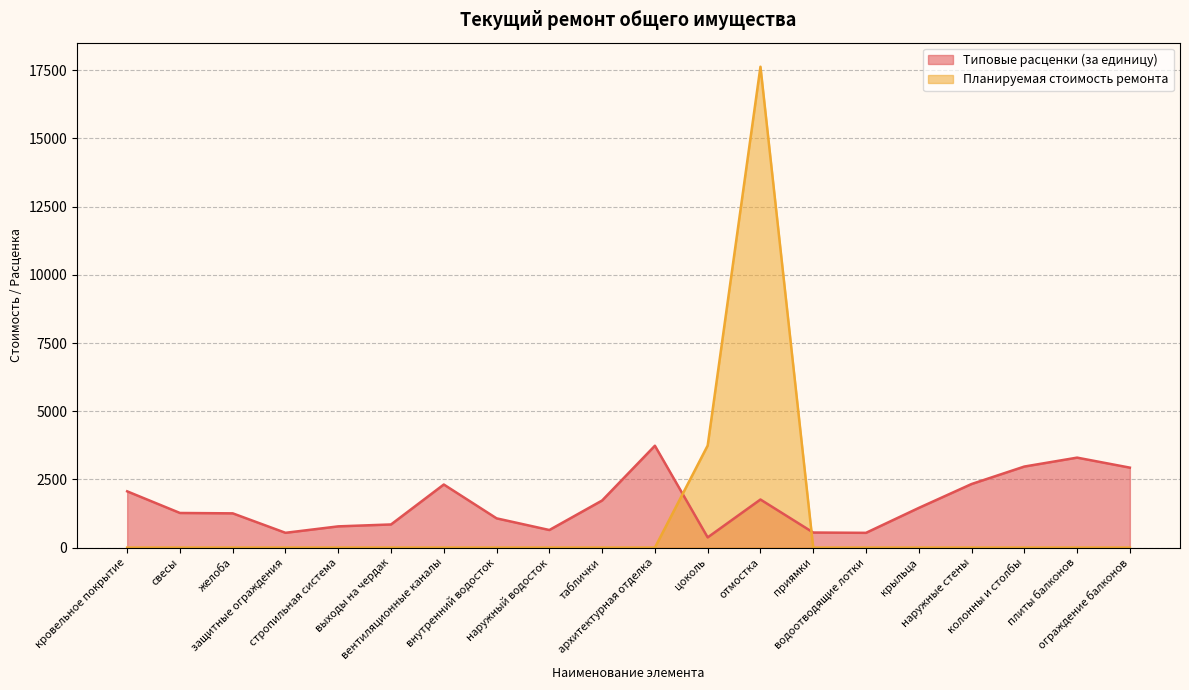

How many lines are shown in the chart?

2